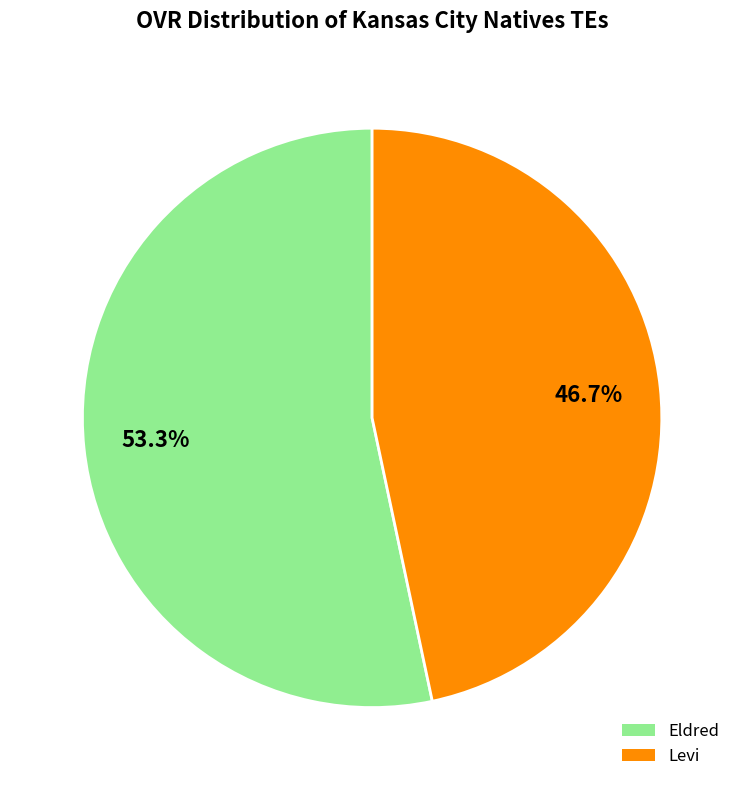

The Eldred slice represents 61% of the pie. True or false?

False